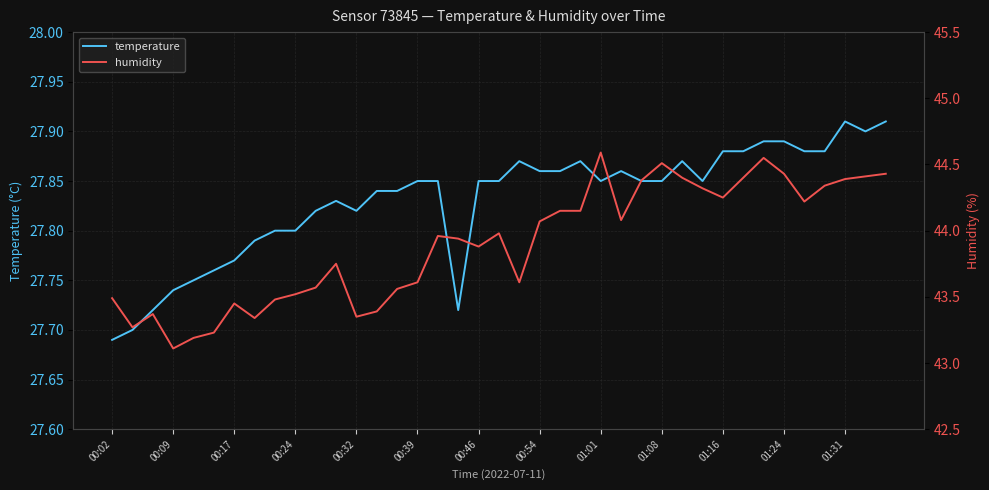

True or false: temperature and humidity intersect in this chart.

False